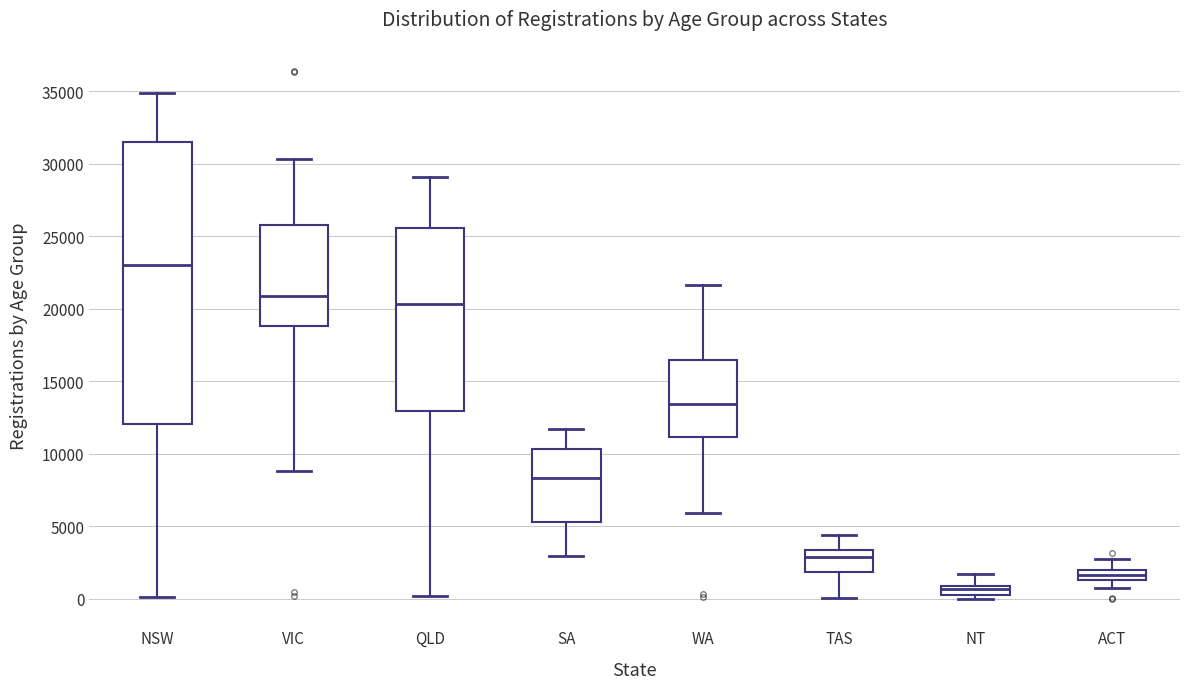

Where does the lower whisker of the box for QLD end on the y-axis? The values are not printed on the chart, so give them approximately, as read against the axis.

0